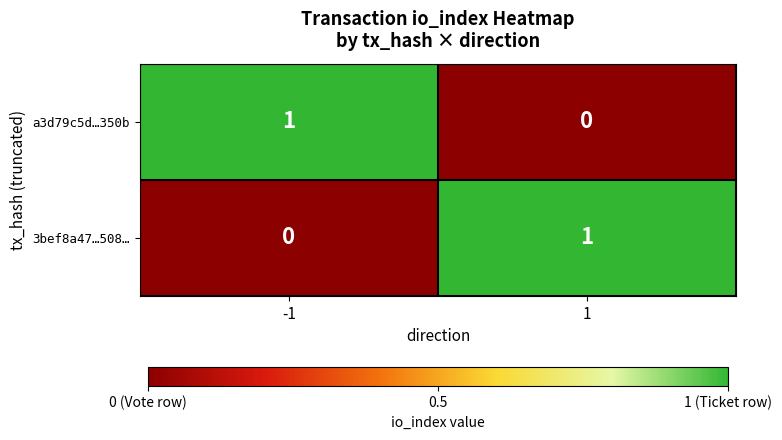

The value of 3bef8a47…508… at 1 is 1. True or false?

True